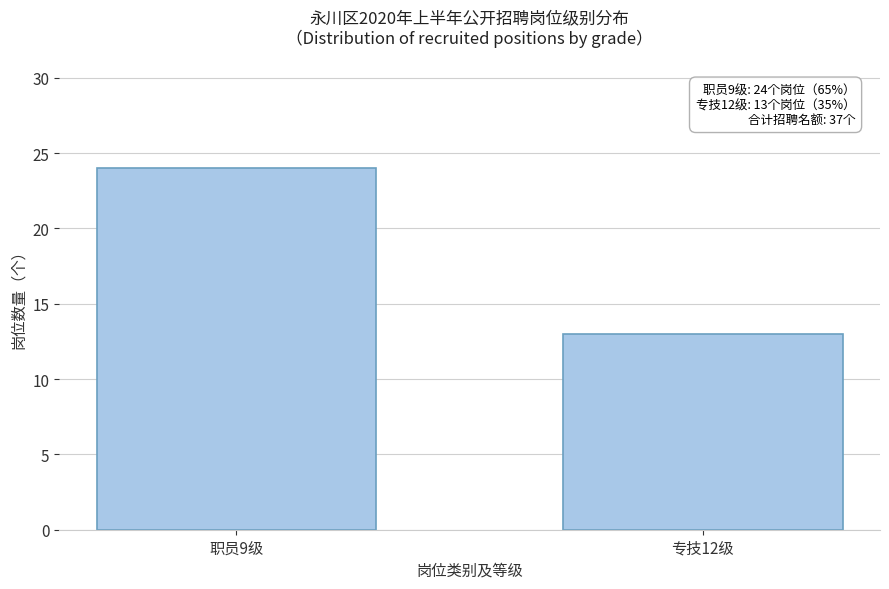

Reading right to left, extract all data points from this chart.

专技12级=13	职员9级=24